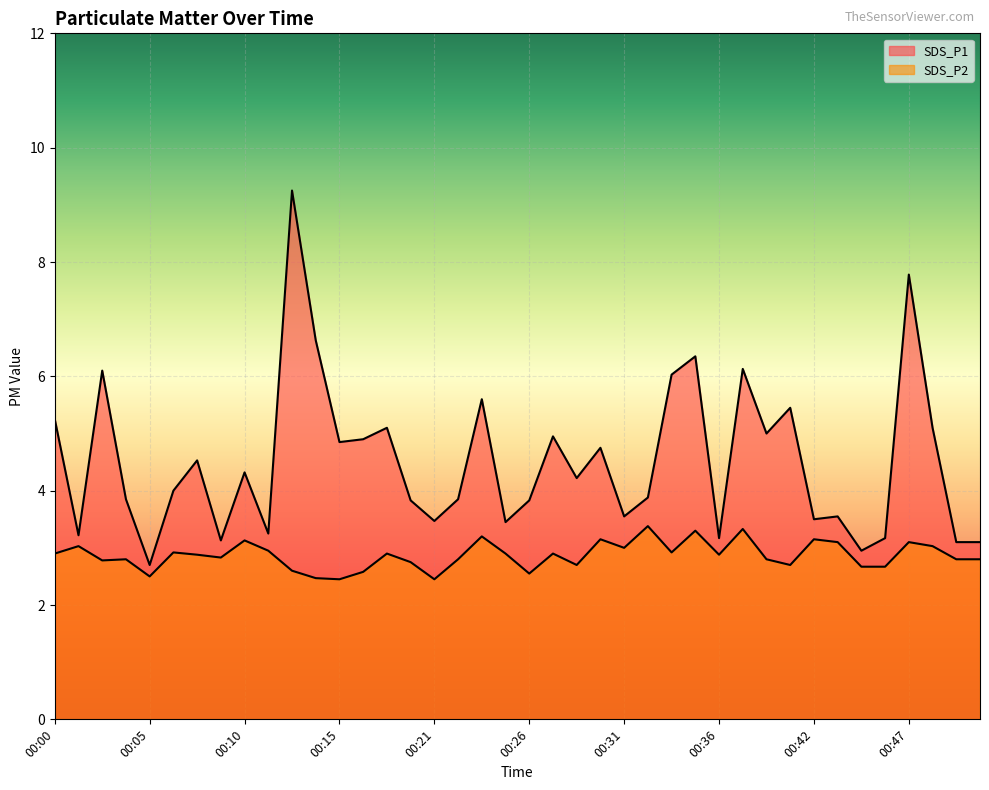

True or false: SDS_P2 and SDS_P1 cross at least once.

False